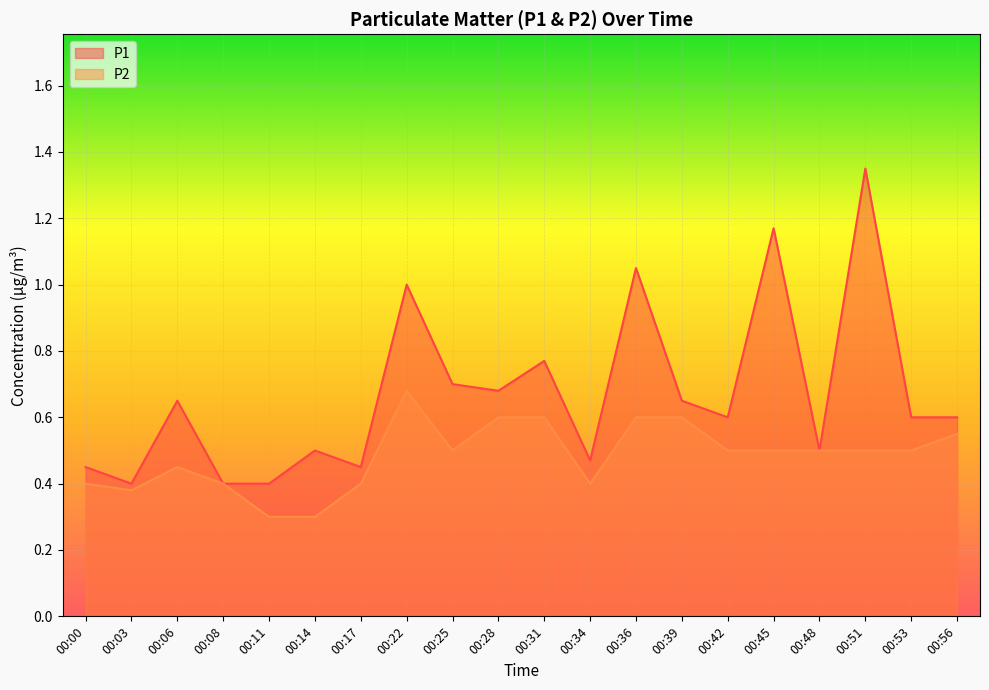

Where is the first local maximum for P1?

00:06